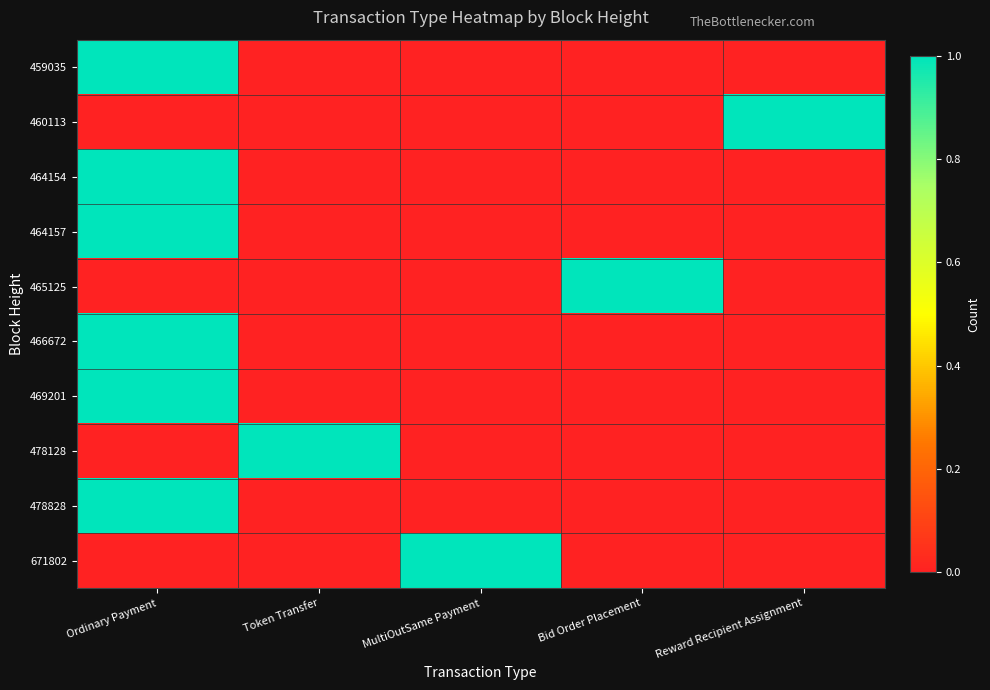

Count the number of data series in this chart.

10